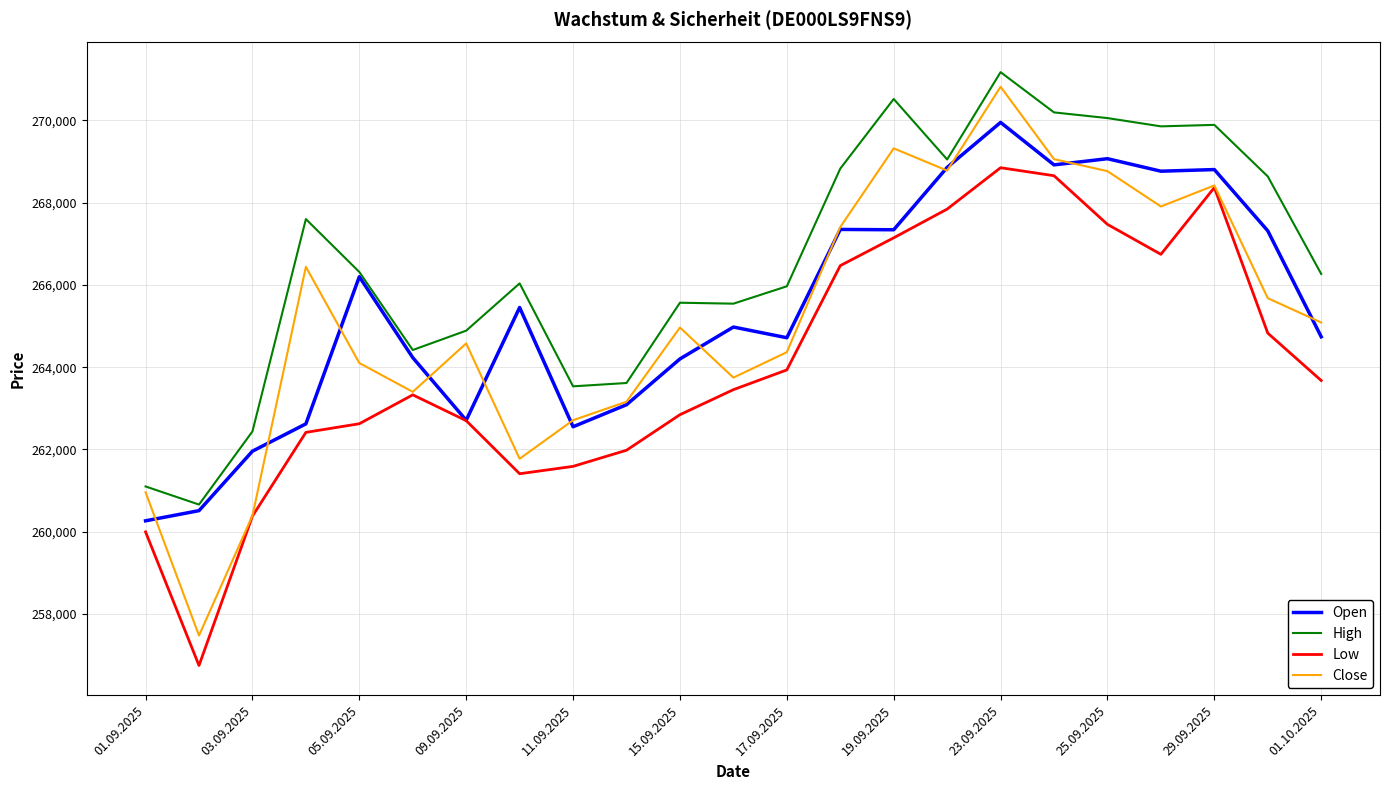

True or false: Close has more than 2 points higher than both neighbors.

True